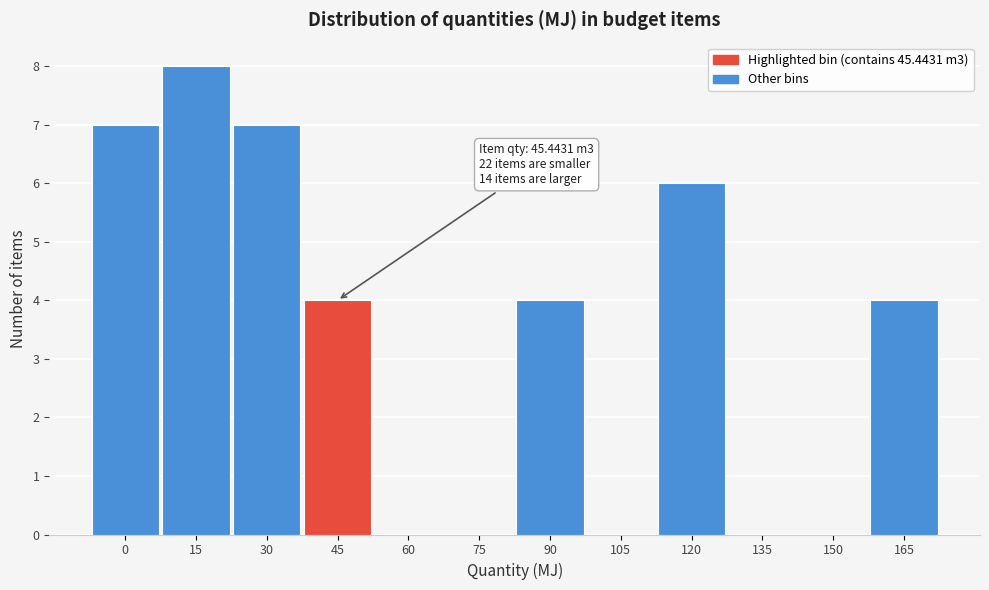

Reading right to left, extract all data points from this chart.

165=4	150=0	135=0	120=6	105=0	90=4	75=0	60=0	45=4	30=7	15=8	0=7